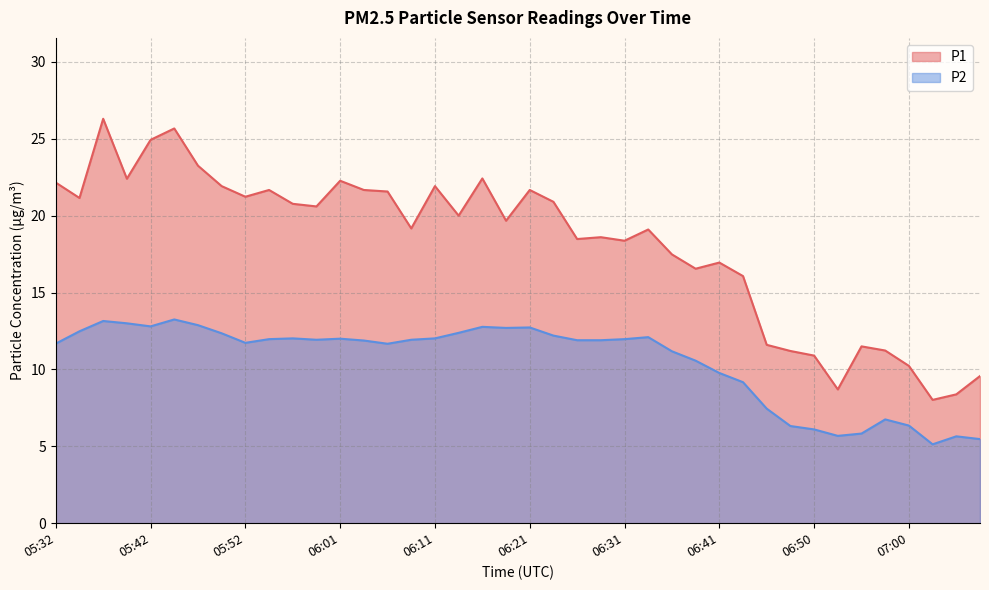

Is it true that P1 equals 21.9 at 05:49?

True